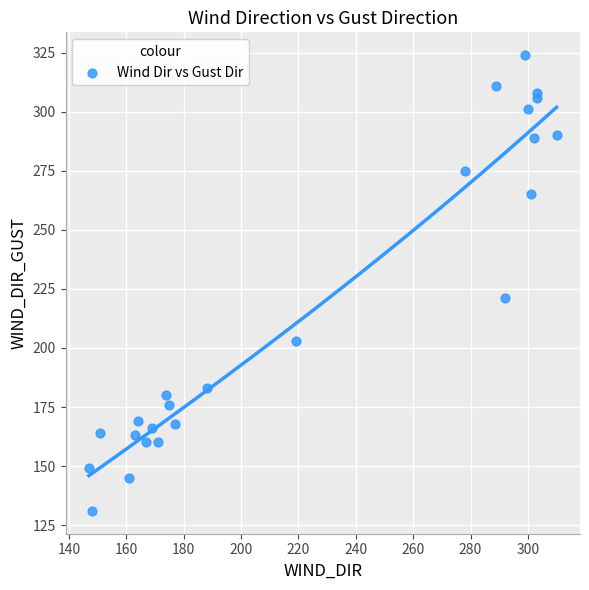

What Y value in the scatter plot is closest to 227?

221